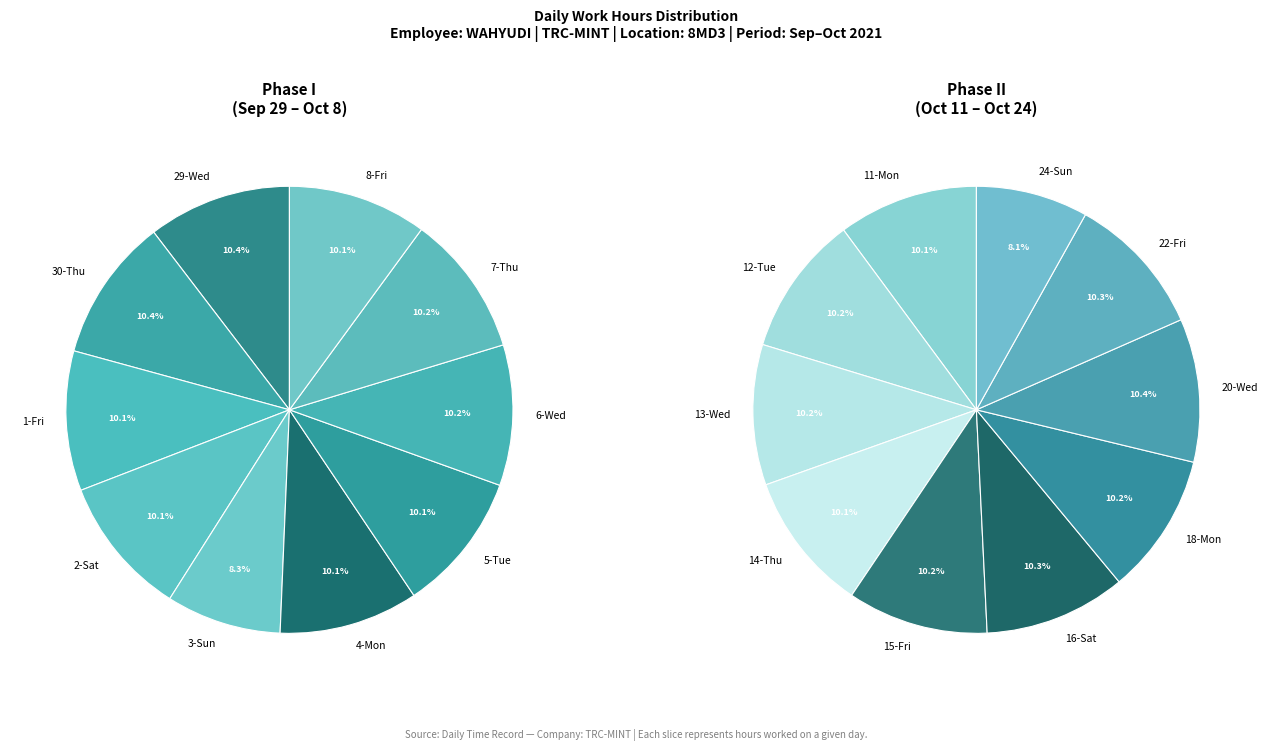

What is the ratio of the value at 6-Wed to the value at 29-Wed?

1.0